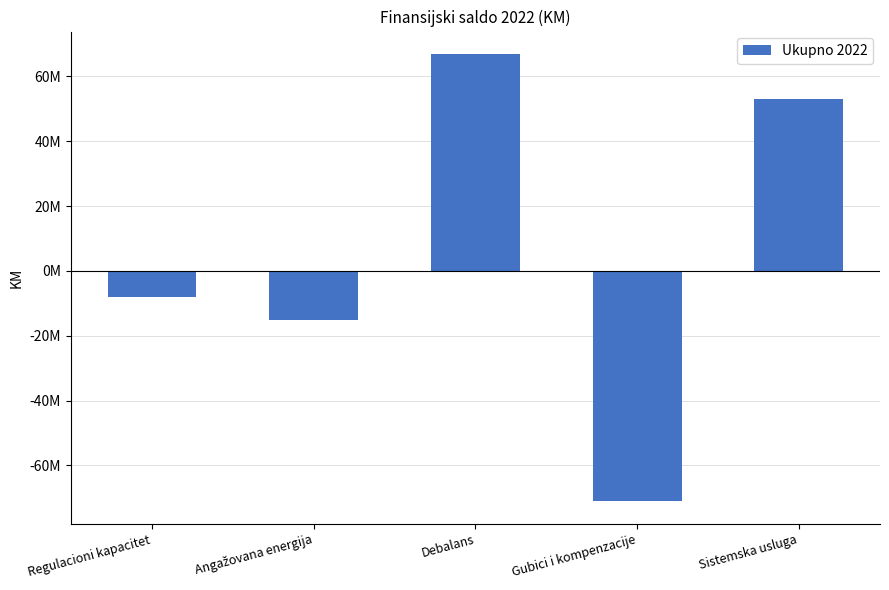

Is it true that the value at Debalans is 114511496.5?

False